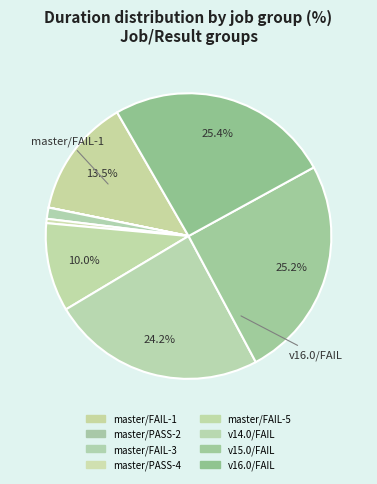

Count the number of slices in the pie.

8